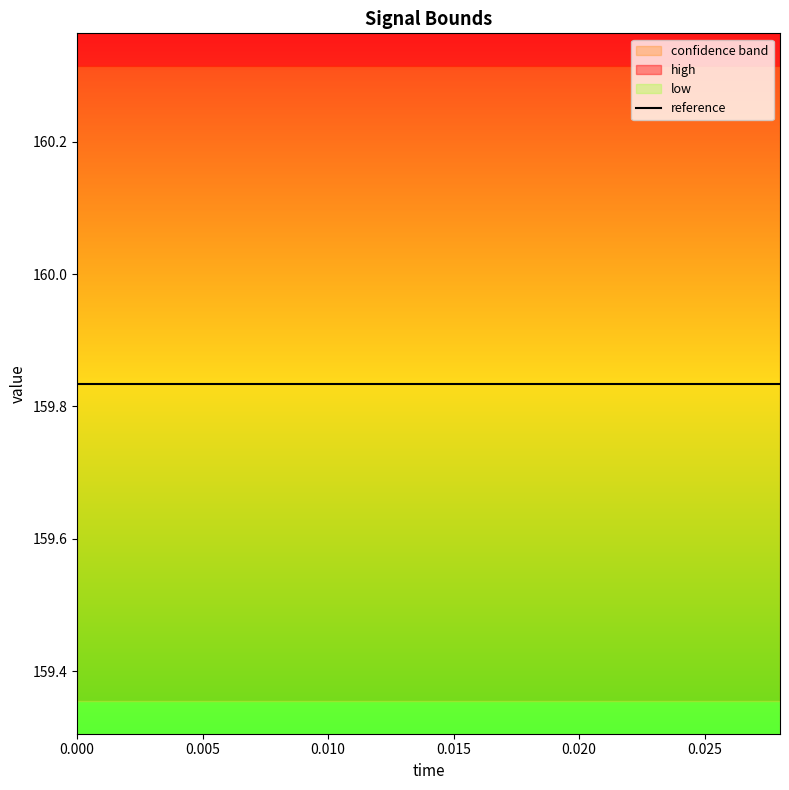

The value of low at 0.028 is 159.4. True or false?

True